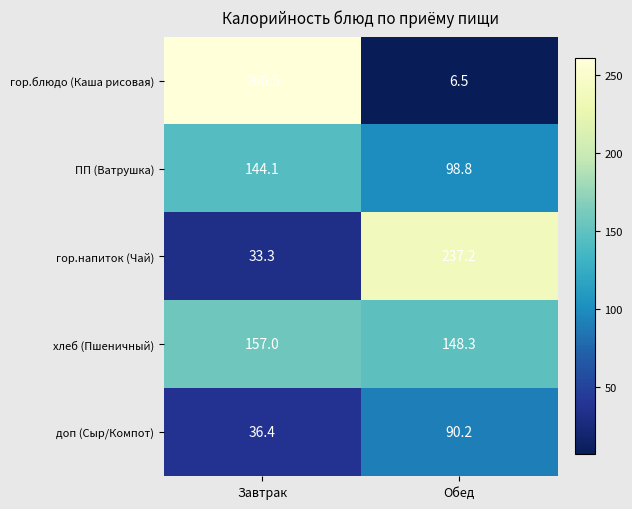

Rank the series at Обед from lowest to highest value.

гор.блюдо (Каша рисовая), доп (Сыр/Компот), ПП (Ватрушка), хлеб (Пшеничный), гор.напиток (Чай)